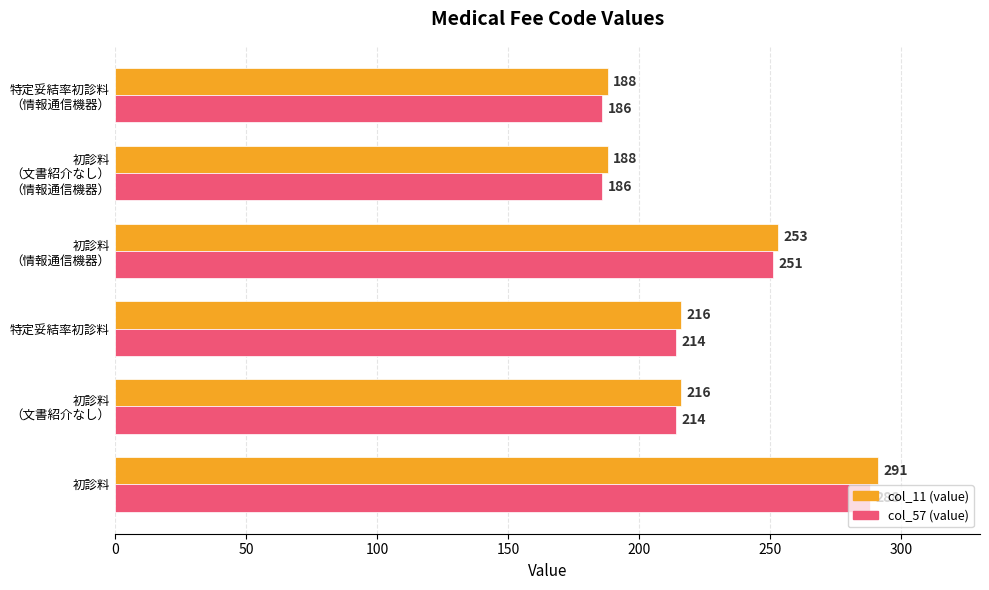

Rank the series by their maximum value, from lowest to highest.

col_57 (value), col_11 (value)